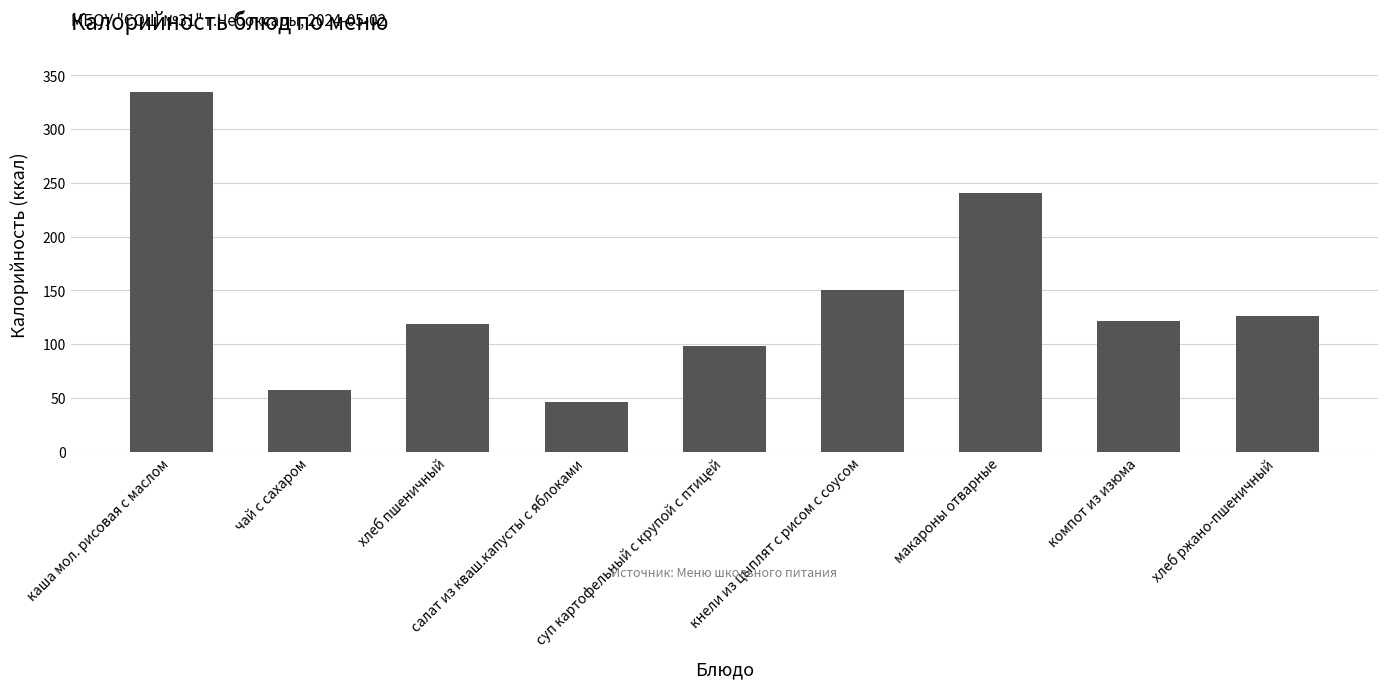

Reading left to right, list all the values displayed in this chart.

каша мол. рисовая с маслом=335	чай с сахаром=57	хлеб пшеничный=119	салат из кваш.капусты с яблоками=46	суп картофельный с крупой с птицей=98	кнели из цыплят с рисом с соусом=150	макароны отварные=241	компот из изюма=122	хлеб ржано-пшеничный=126